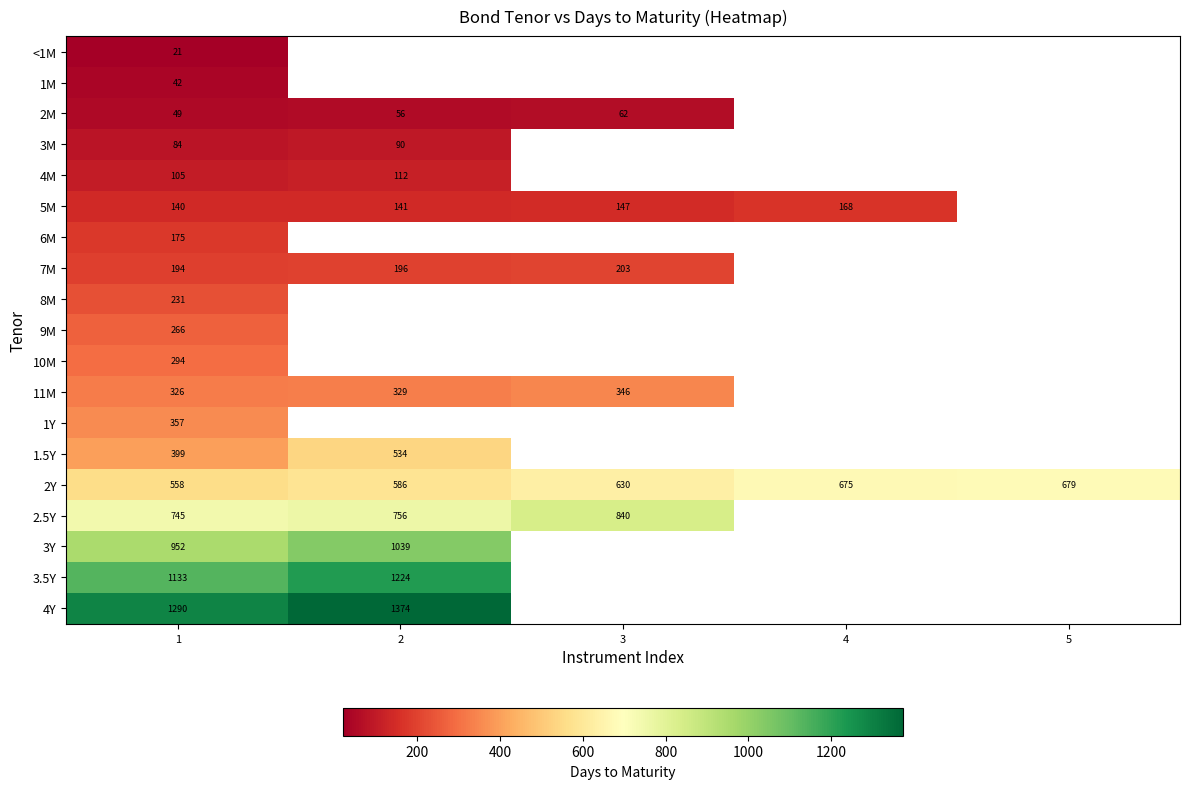

How many data points does each series have?

5